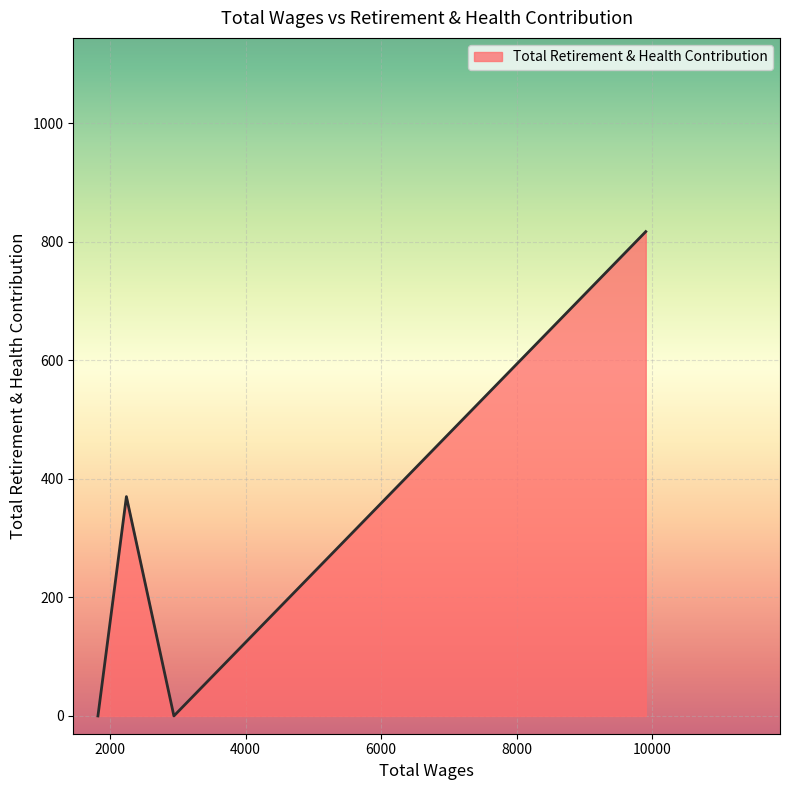

What is the difference between the second highest and second lowest values?

370